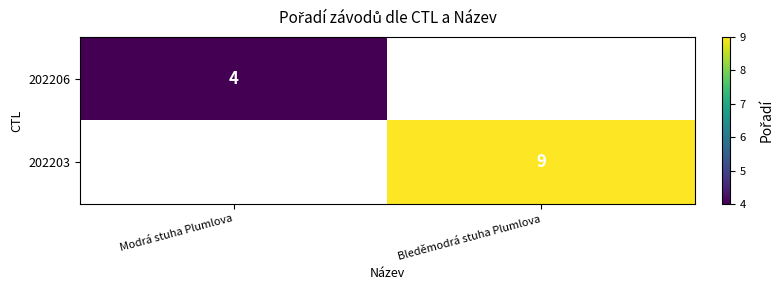

The 202203 series shows 9 at Bleděmodrá stuha Plumlova. True or false?

True